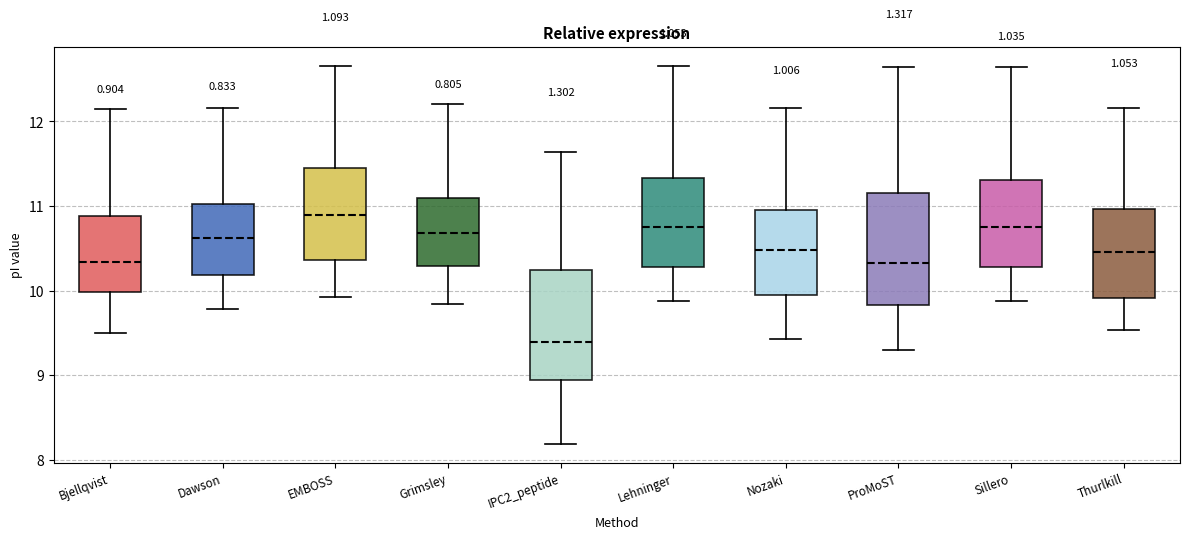

Which box's median line is the highest?

EMBOSS